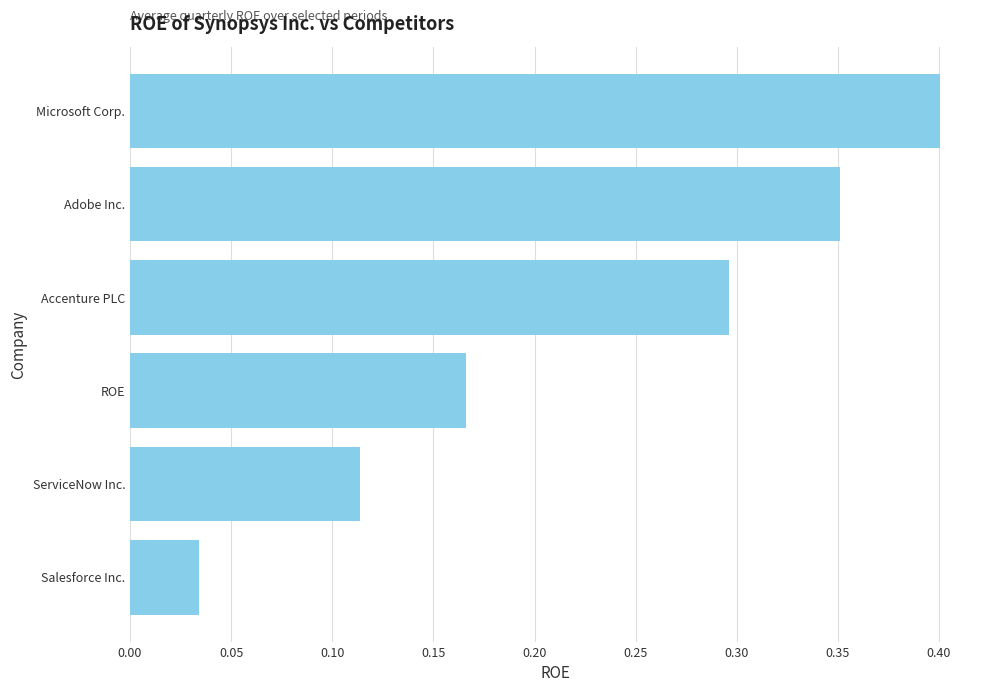

What is the sum of all values?

1.4